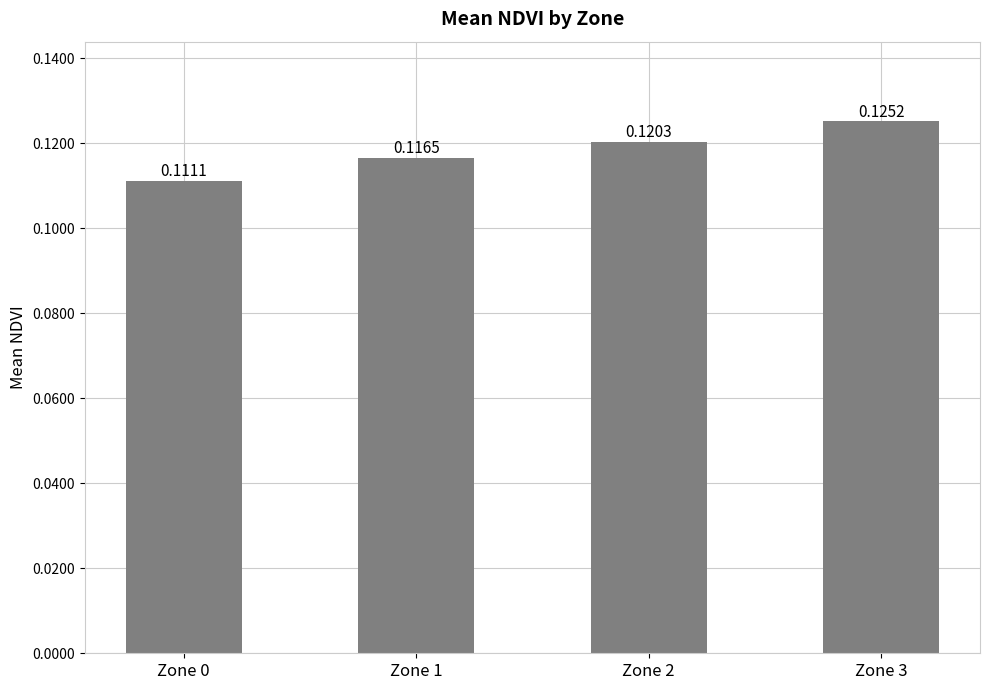

Between Zone 0 and Zone 2, which is larger?

Zone 2